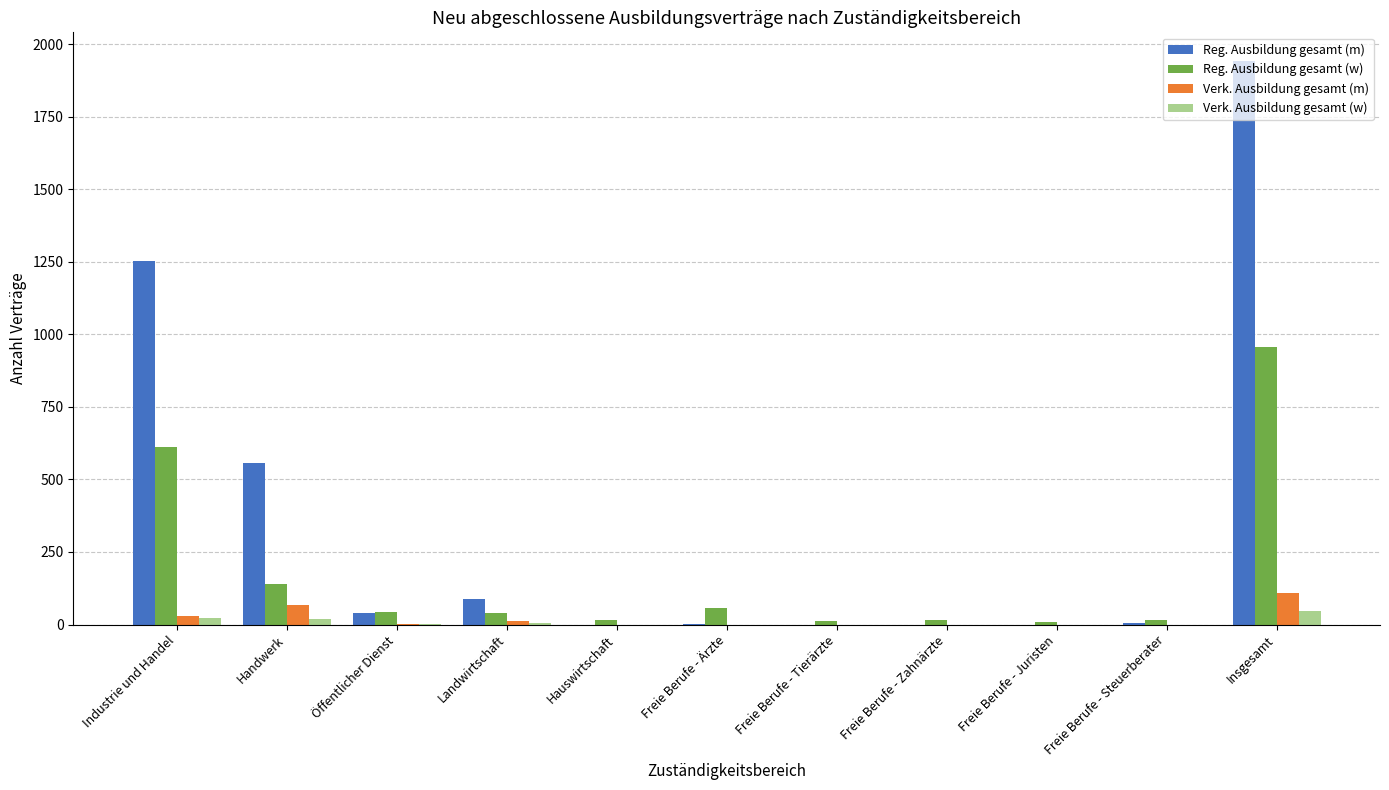

Which label corresponds to the largest value in the chart?

Insgesamt